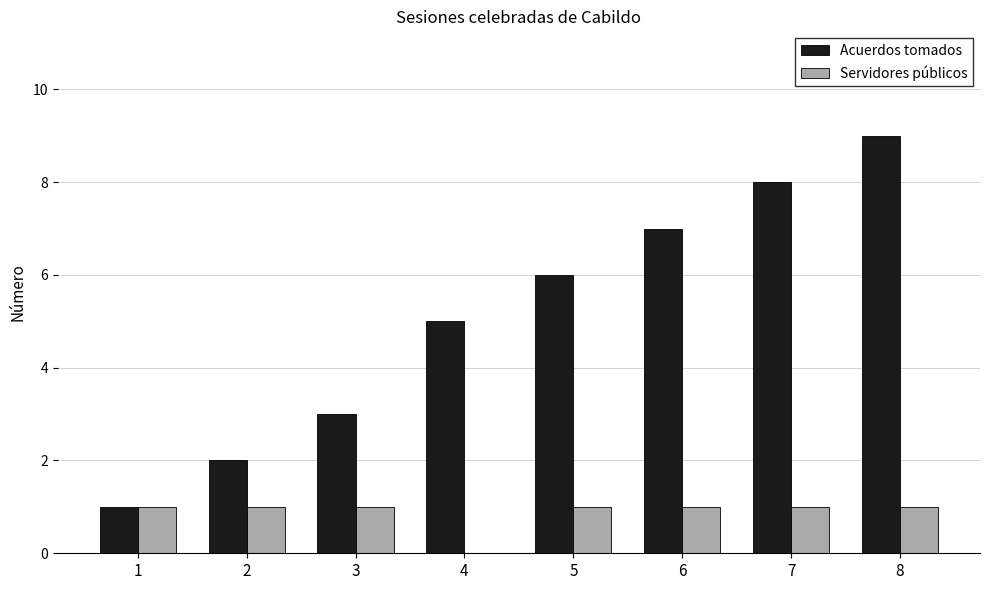

What is the total value across all series at 8?

10